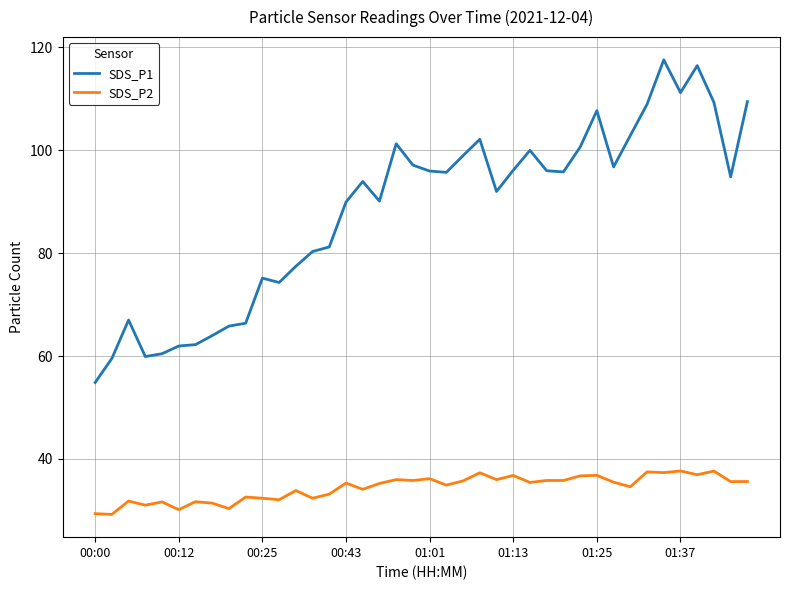

Which series has the largest range (max minus min)?

SDS_P1